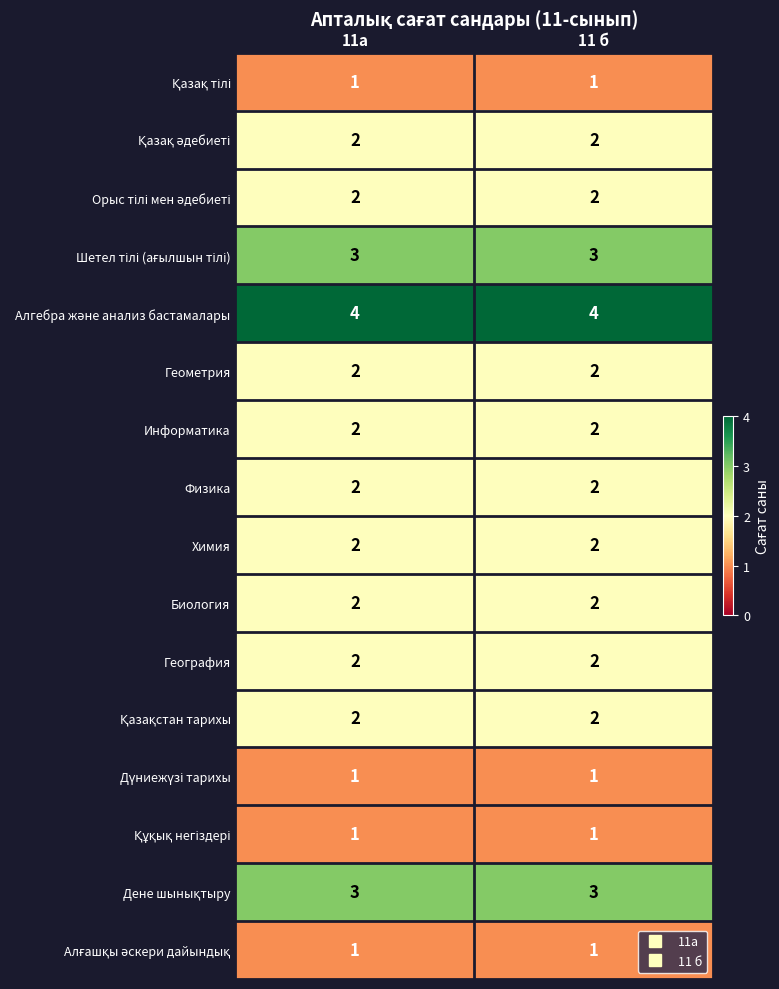

What is the greatest value displayed?

4